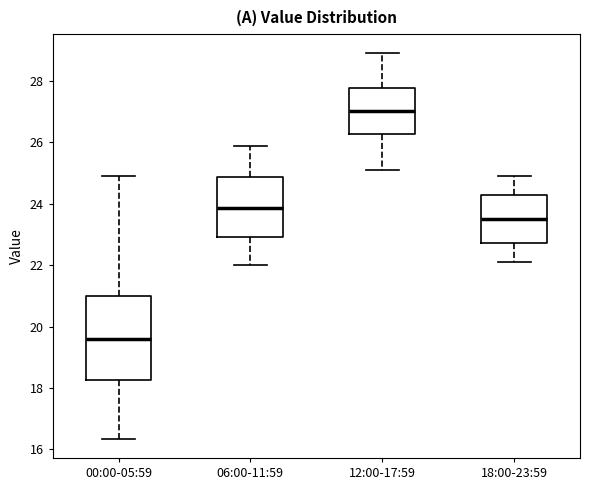

Where is the upper edge of the box for 06:00-11:59 on the y-axis? The values are not printed on the chart, so give them approximately, as read against the axis.

24.8